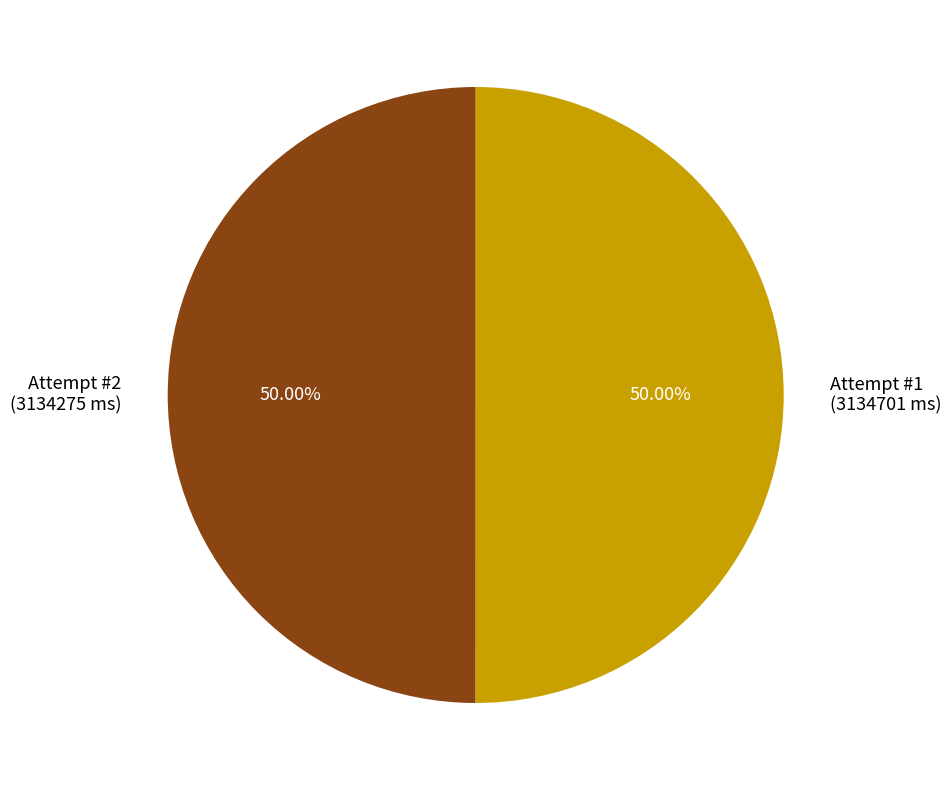

Approximately how many times larger is the value at Attempt #1 (3134701 ms) compared to Attempt #2 (3134275 ms)?

1.0